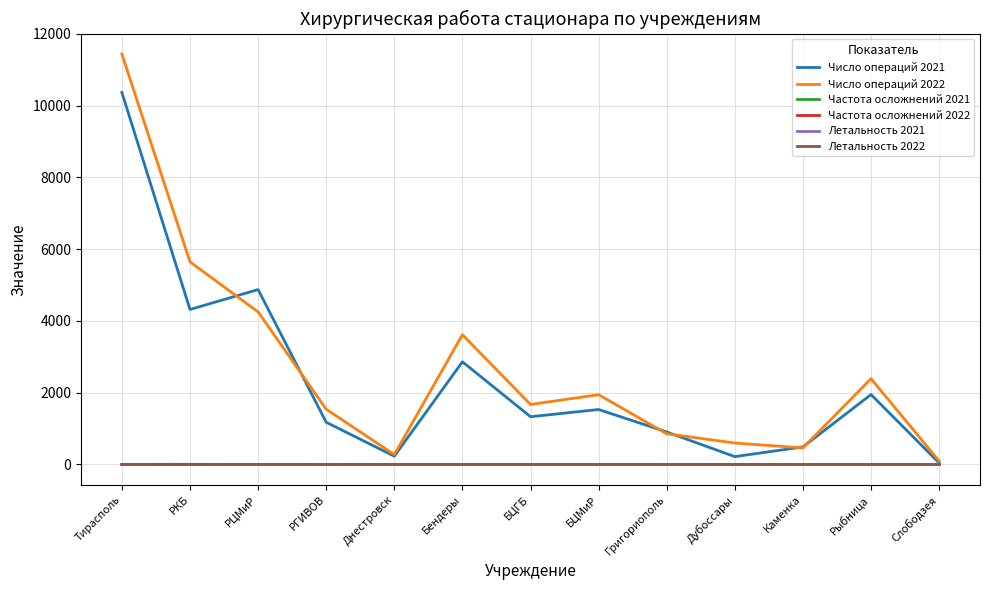

Which series changed the most between РКБ and Рыбница?

Число операций 2022